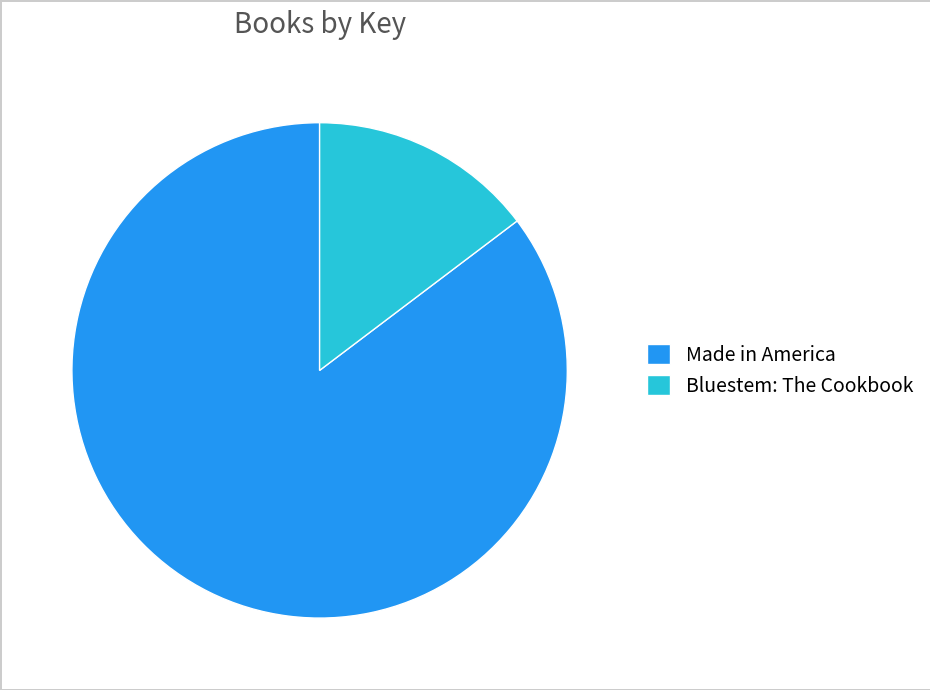

Do Made in America and Bluestem: The Cookbook together represent more than half of the pie?

Yes